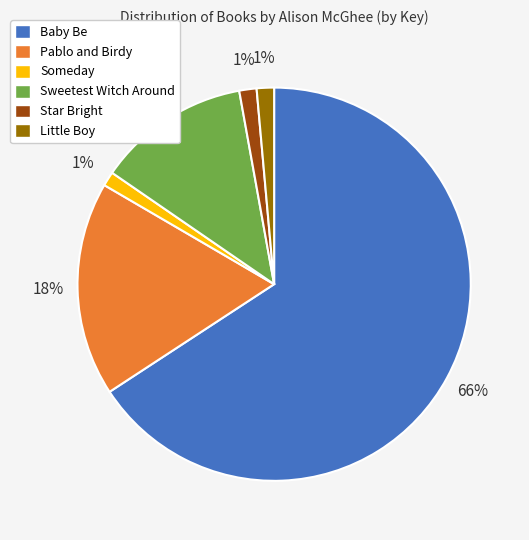

Is there any slice that represents more than half of the pie?

Yes